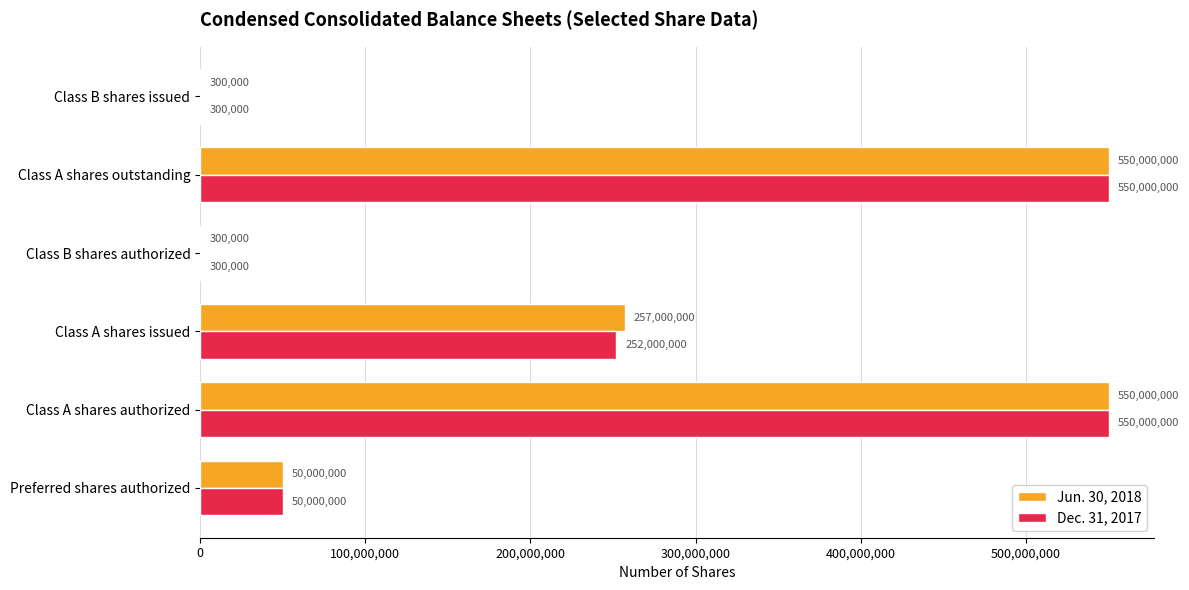

True or false: Dec. 31, 2017 has a value of 84200174 at Class A shares issued.

False